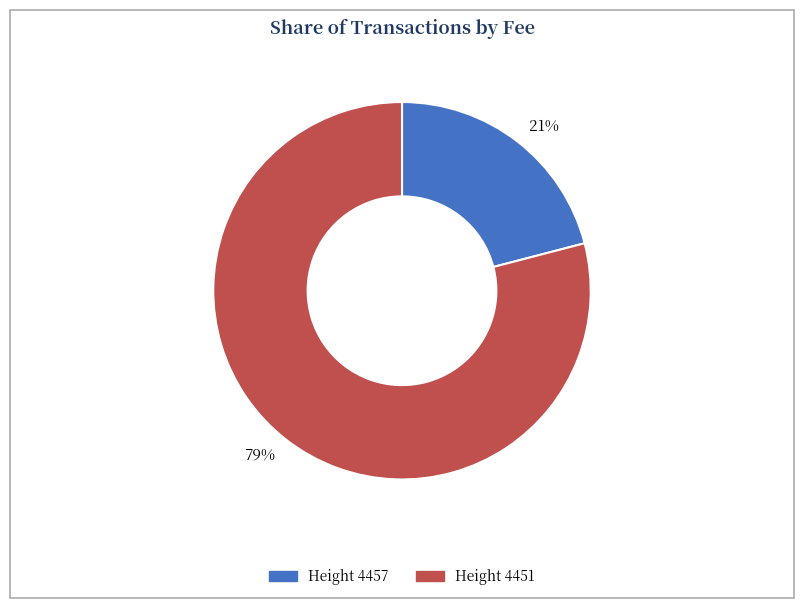

Approximately how many times larger is the value at 21% compared to 79%?

0.3